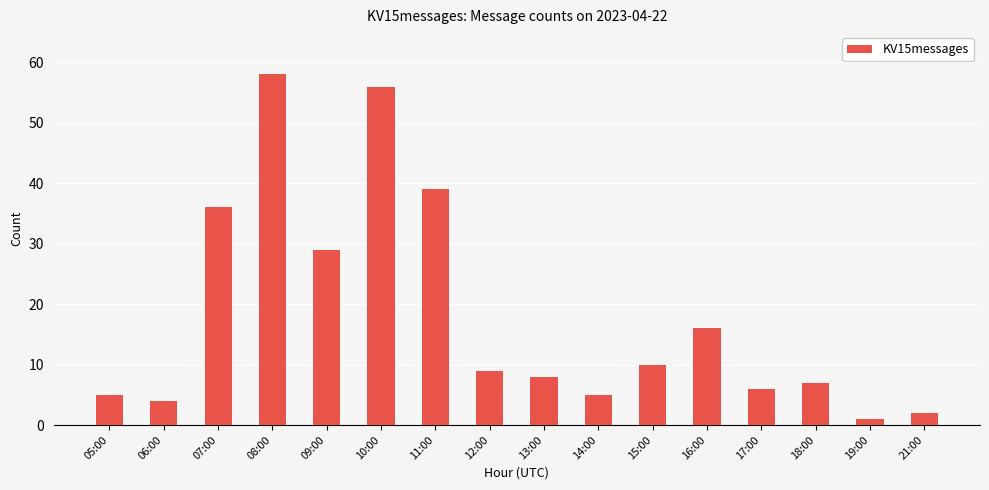

Are the bars grouped side by side (vs. stacked)?

No